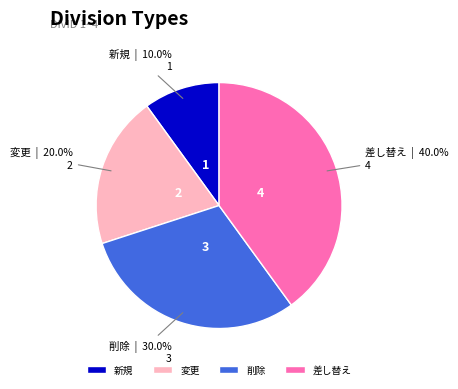

Is 削除 the majority of the pie?

No